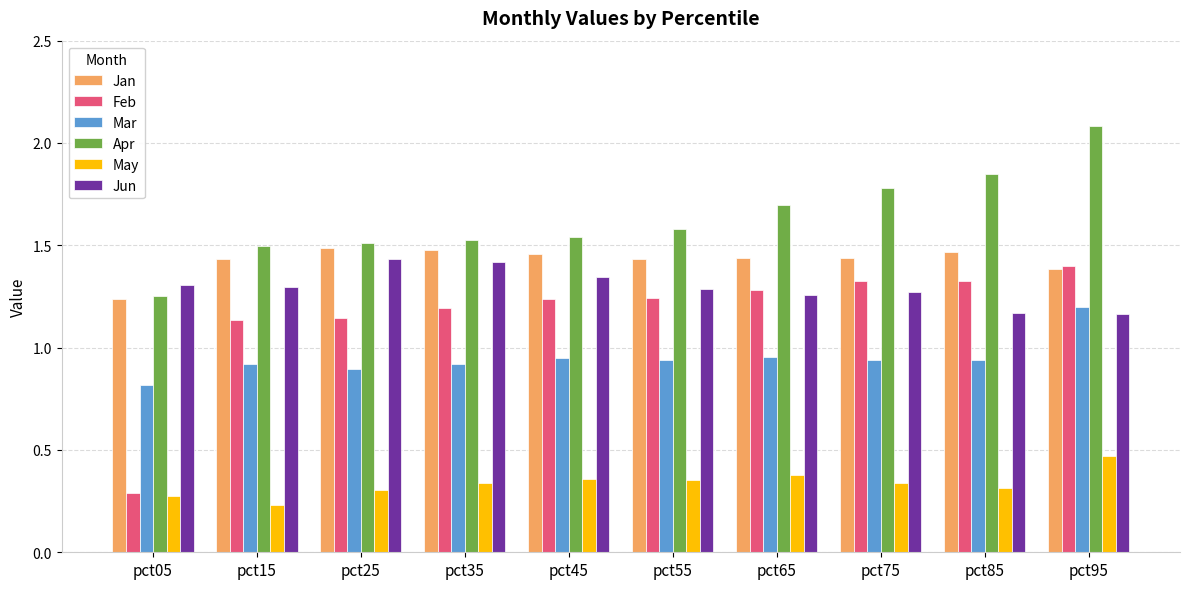

Count the number of data series in this chart.

6